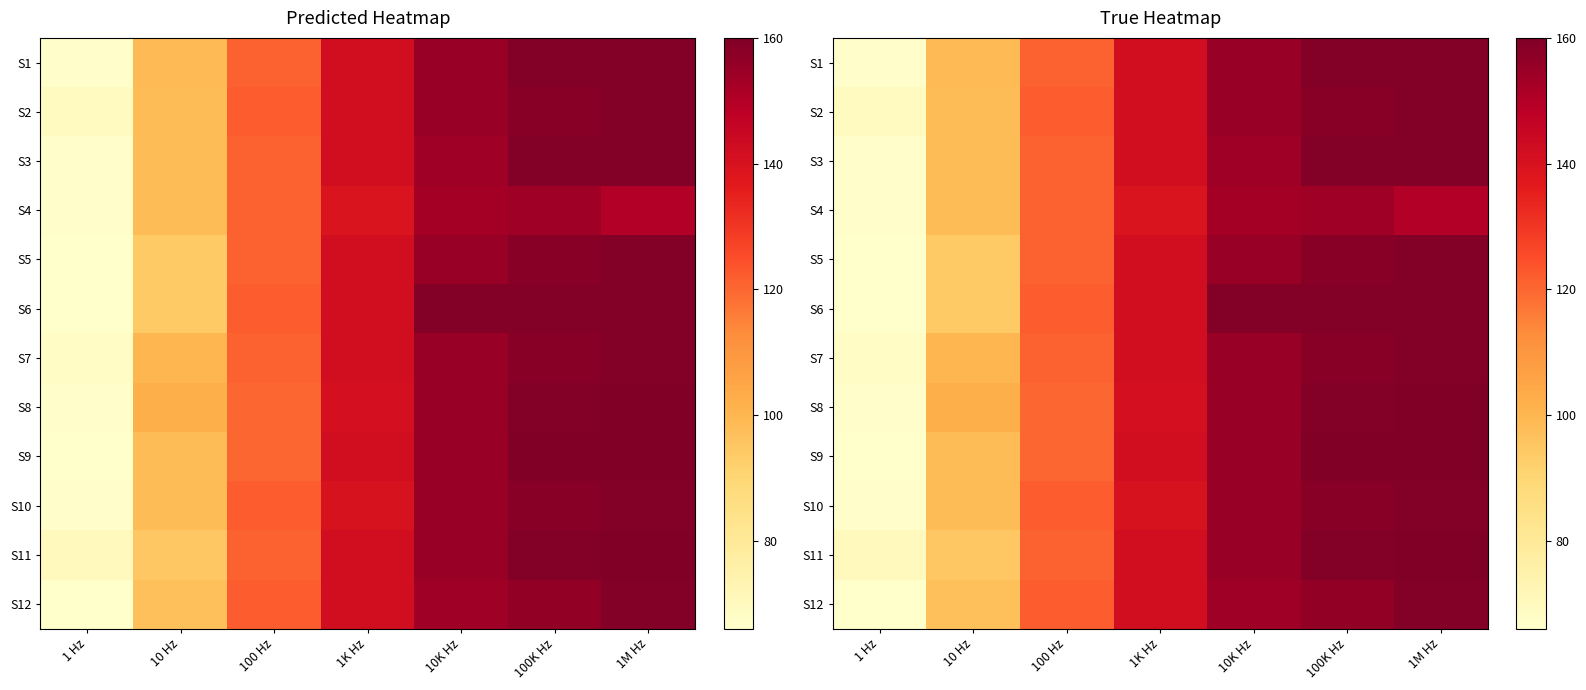

What is the difference between the second highest and second lowest values in the S5 series?

64